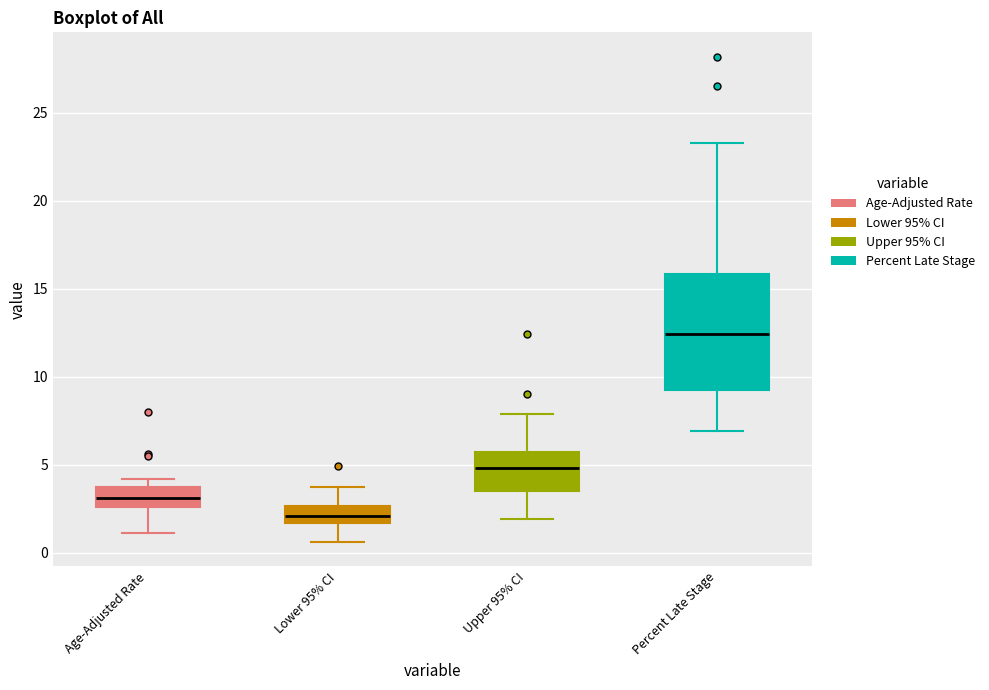

Reading left to right, transcribe this box plot: for each box, give where its median line is, the range the box spans, and where its two whiskers end, as read against the y-axis. The values are not printed on the chart, so give them approximately, as read against the axis.

Age-Adjusted Rate: median 3.0, box 2.5 to 3.5, whiskers 1.0 to 4.0
Lower 95% CI: median 2.0, box 1.5 to 2.5, whiskers 0.5 to 3.5
Upper 95% CI: median 5.0, box 3.5 to 5.5, whiskers 2.0 to 8.0
Percent Late Stage: median 12.5, box 9.5 to 16.0, whiskers 7.0 to 23.5